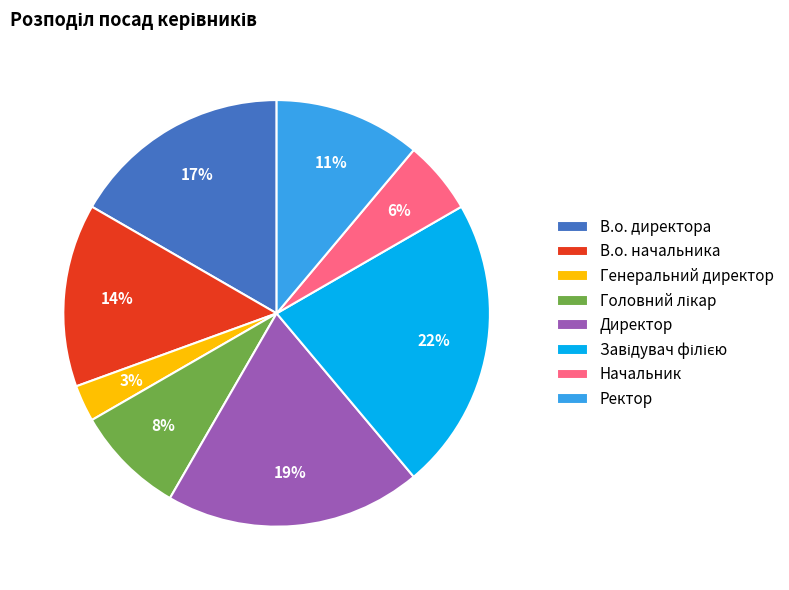

To the nearest percent, what is the average slice percentage?

12%